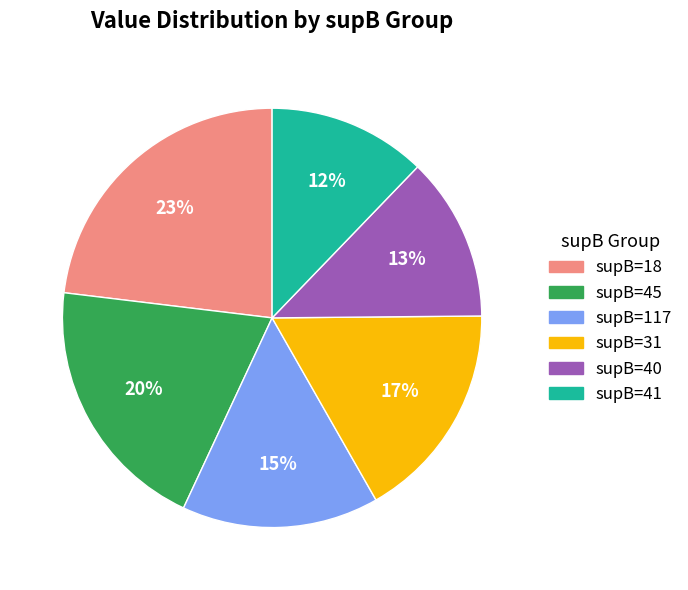

To the nearest percent, what portion does supB=40 represent?

13%